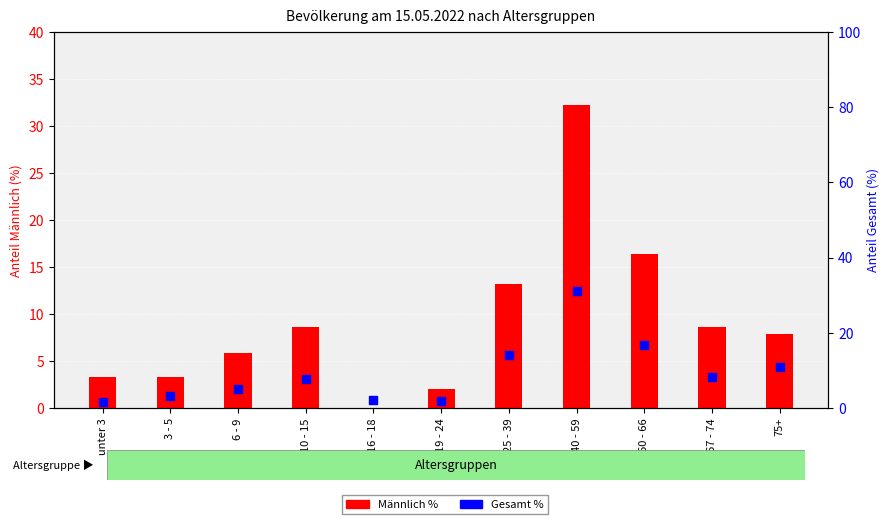

Is the value of Männlich % at unter 3 greater than the value of Gesamt % at 19 - 24?

Yes